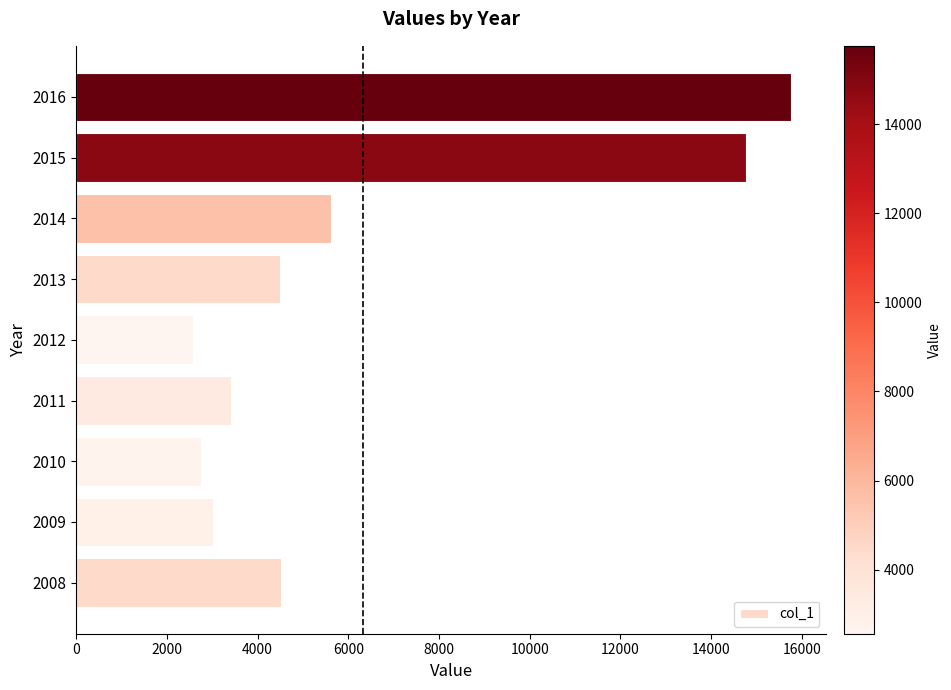

What is the change in value from 2008 to 2011?

-1095